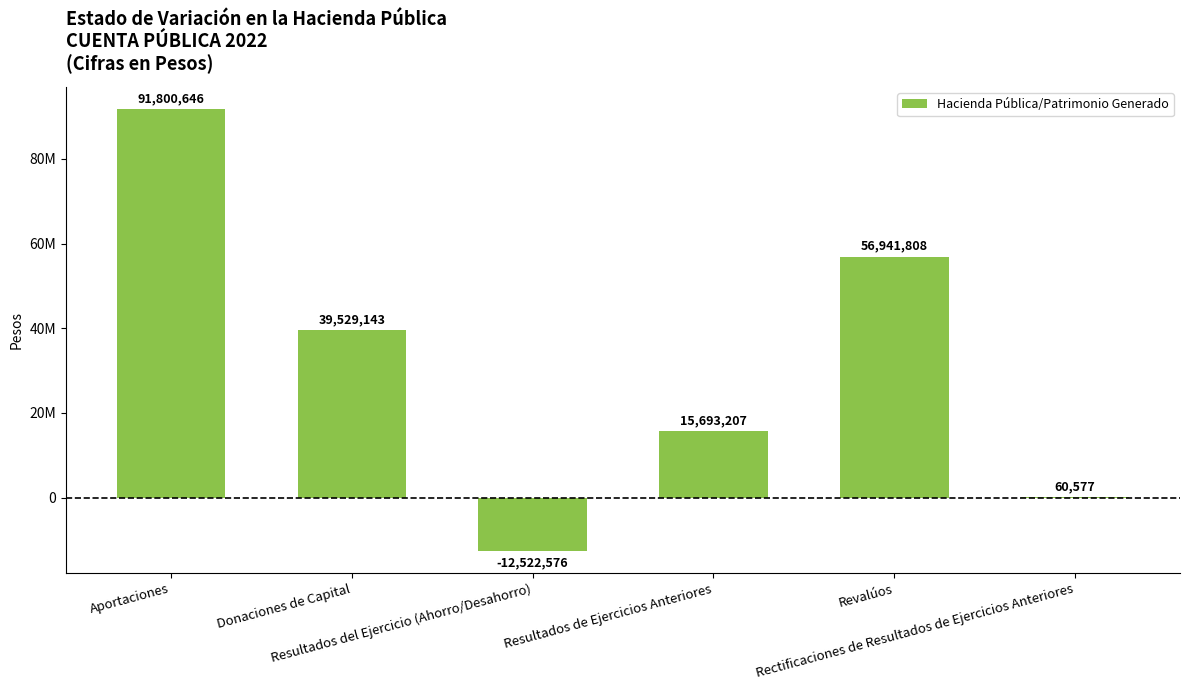

What is the label of the 5th bar from the right?

Donaciones de Capital